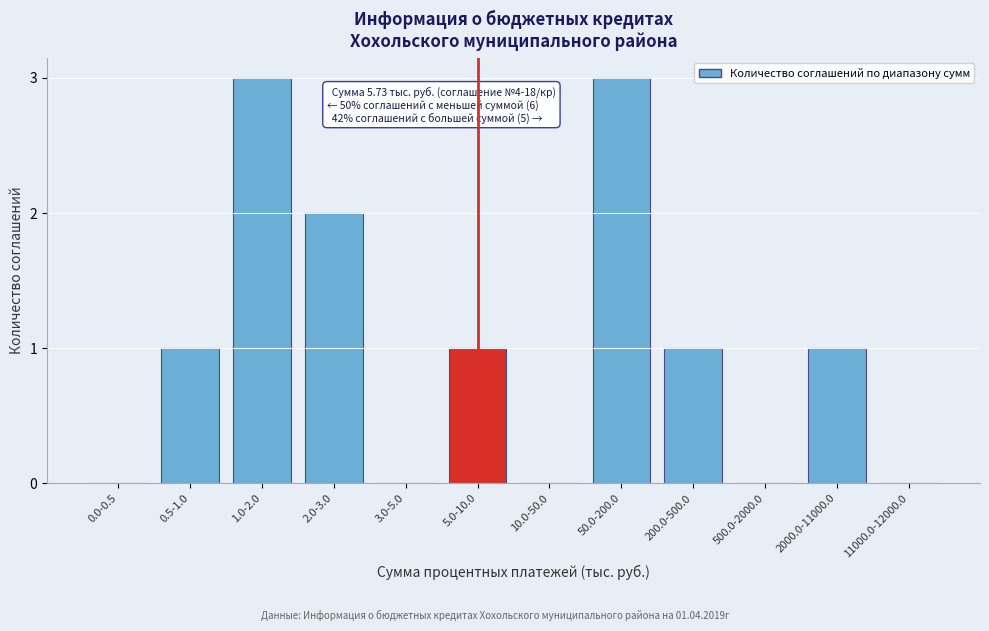

Reading left to right, list all the values displayed in this chart.

0.0-0.5=0	0.5-1.0=1	1.0-2.0=3	2.0-3.0=2	3.0-5.0=0	5.0-10.0=1	10.0-50.0=0	50.0-200.0=3	200.0-500.0=1	500.0-2000.0=0	2000.0-11000.0=1	11000.0-12000.0=0